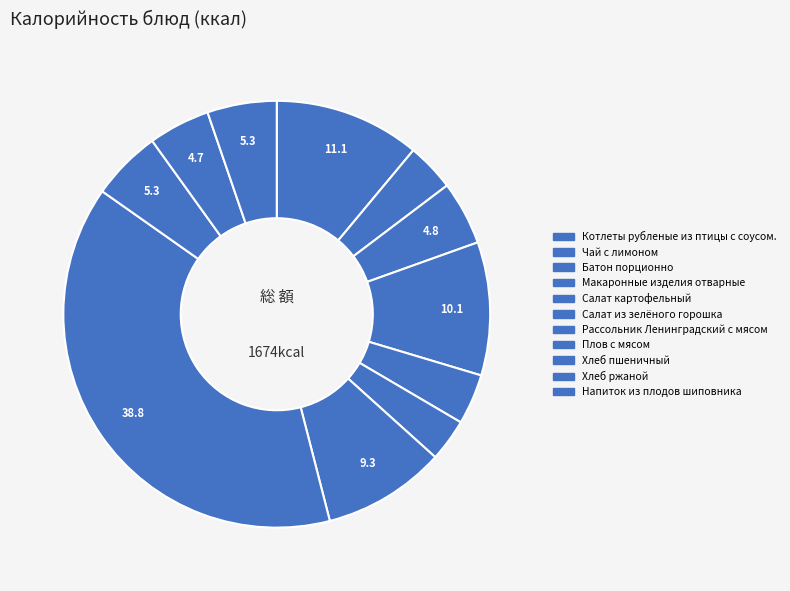

How many slices are in this pie chart?

11